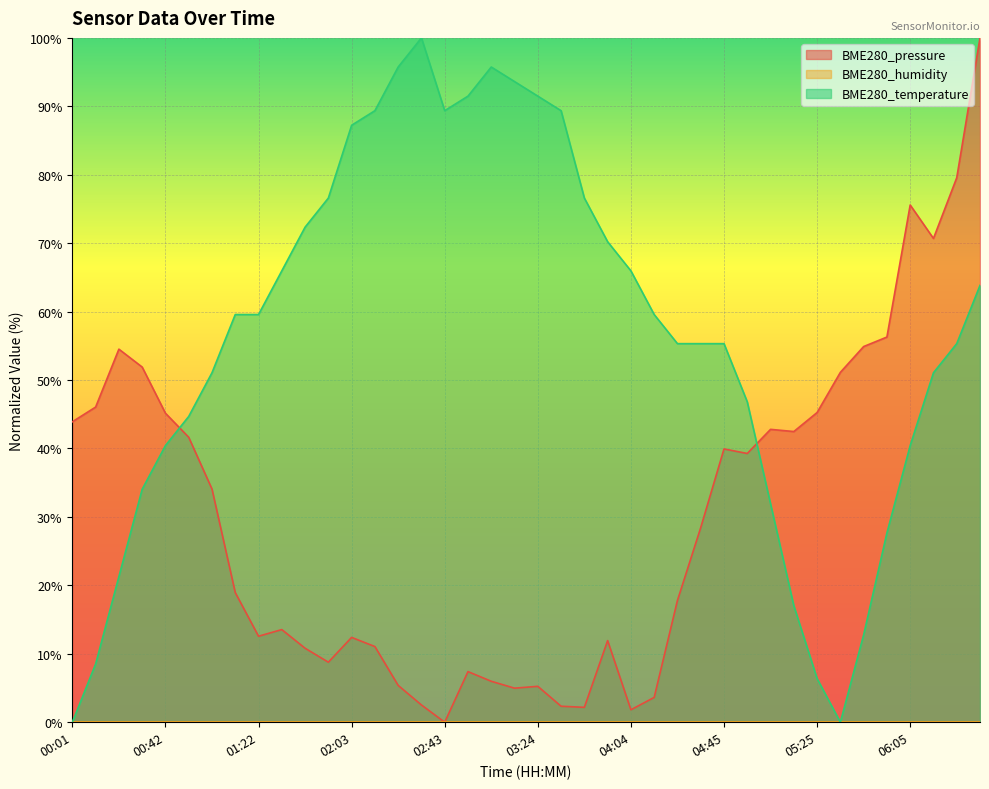

What is the average value of the BME280_temperature series?

56.2